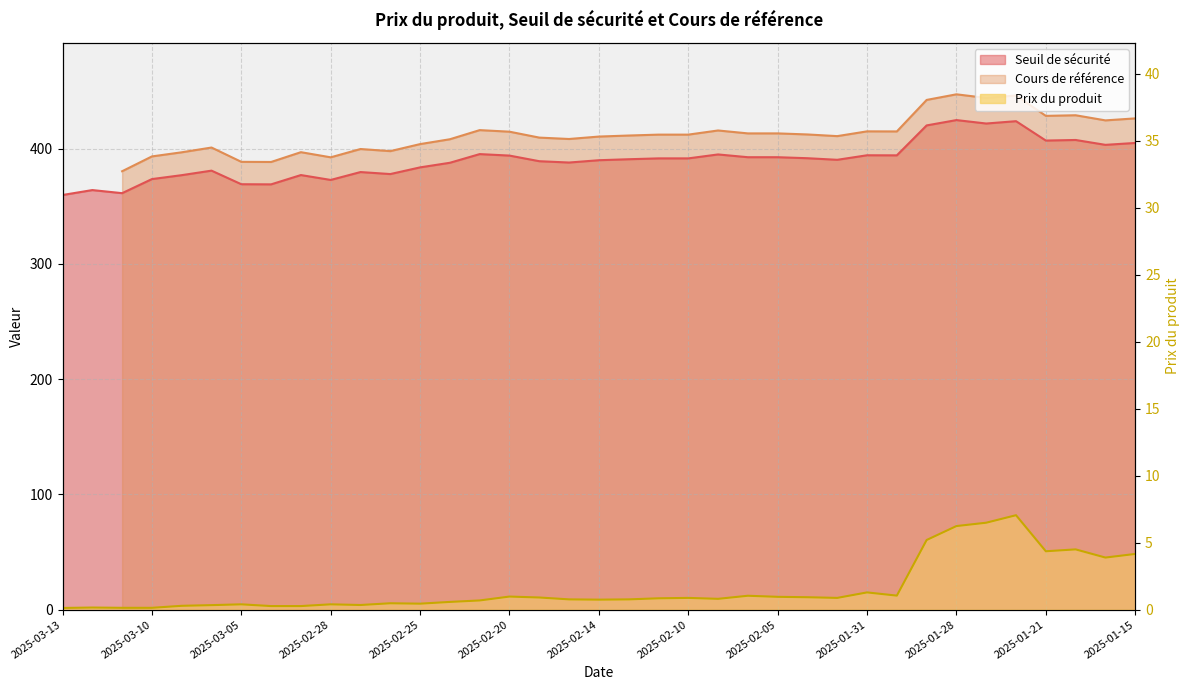

What is the maximum value shown in the chart?

424.8